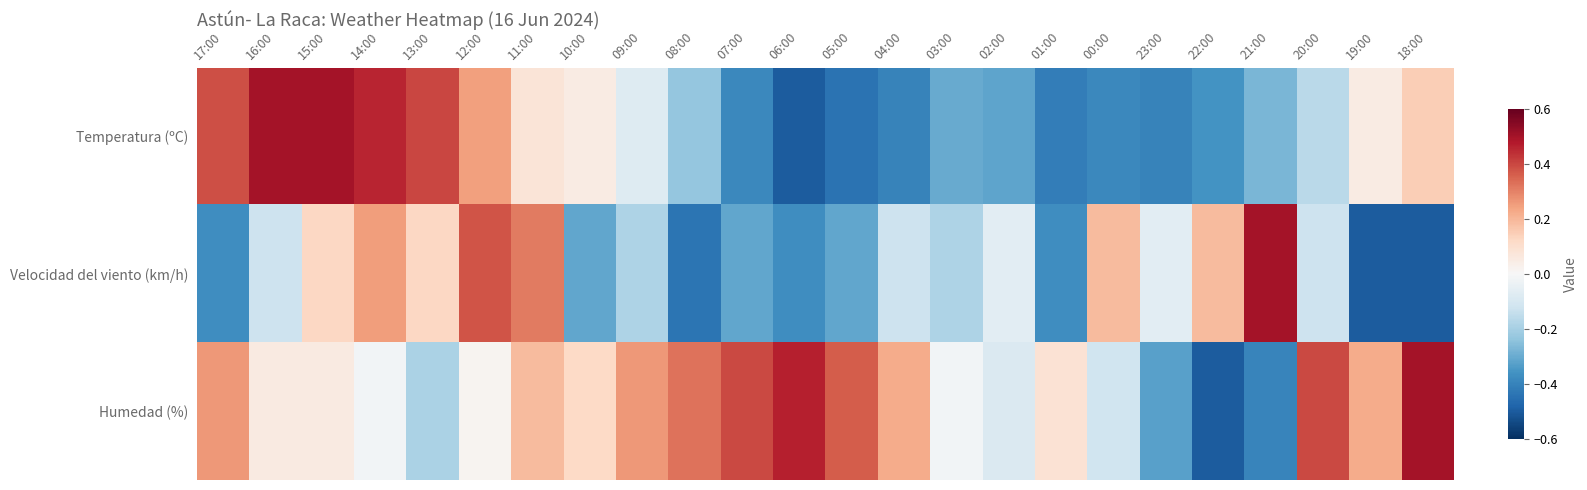

What is the spread (max minus min) of values at 20:00?

0.6